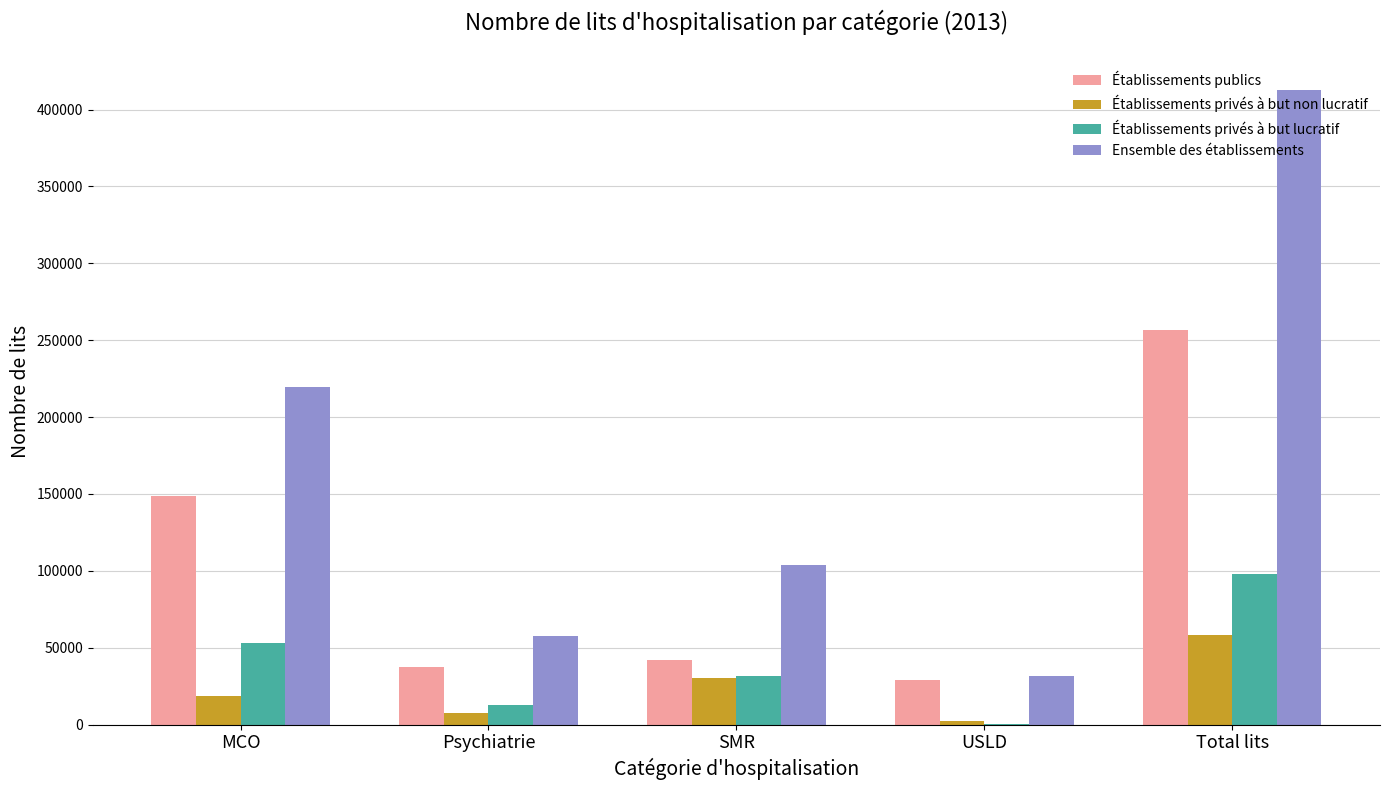

Count the Établissements privés à but lucratif values in the range 12942 to 52711.

3